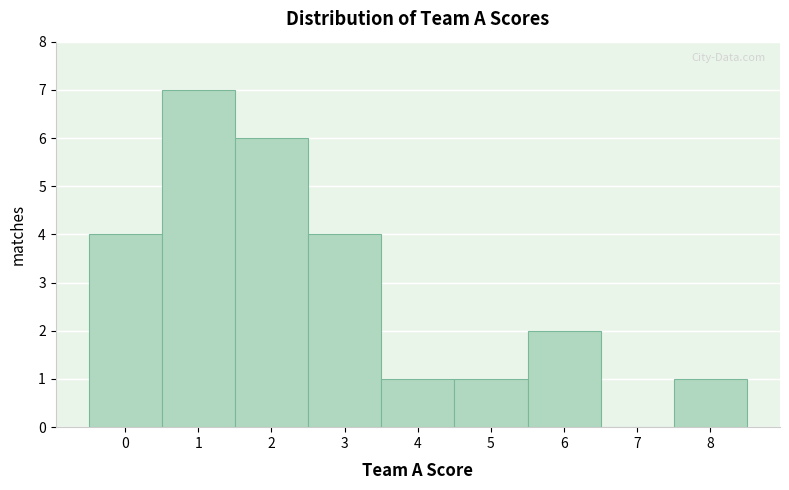

Which range on the x-axis has the tallest bar?

0.5 to 1.5